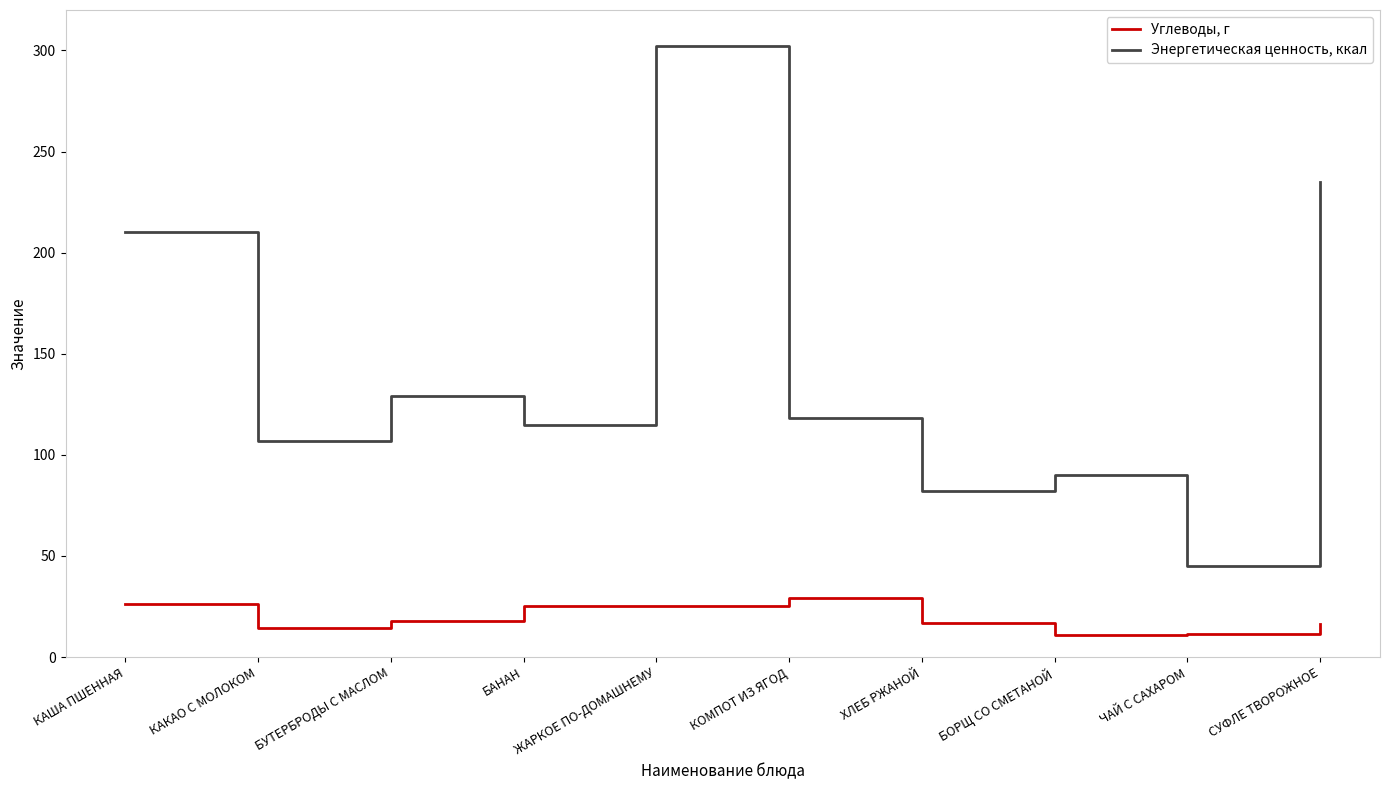

What is the total value across all series at БУТЕРБРОДЫ С МАСЛОМ?

147.0